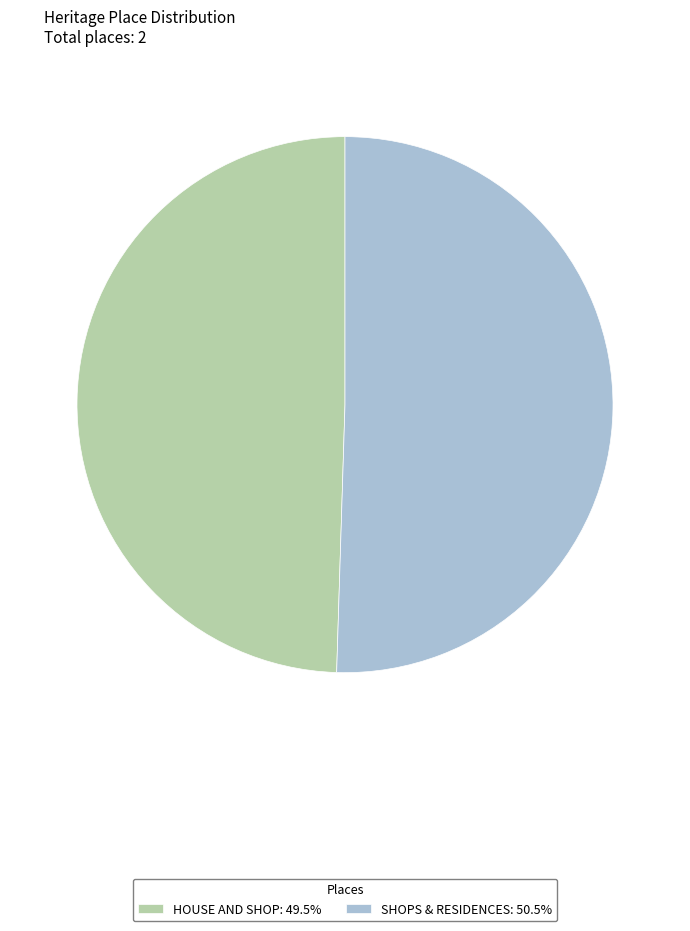

Combined, do SHOPS & RESIDENCES: 50.5% and HOUSE AND SHOP: 49.5% account for over 50%?

Yes